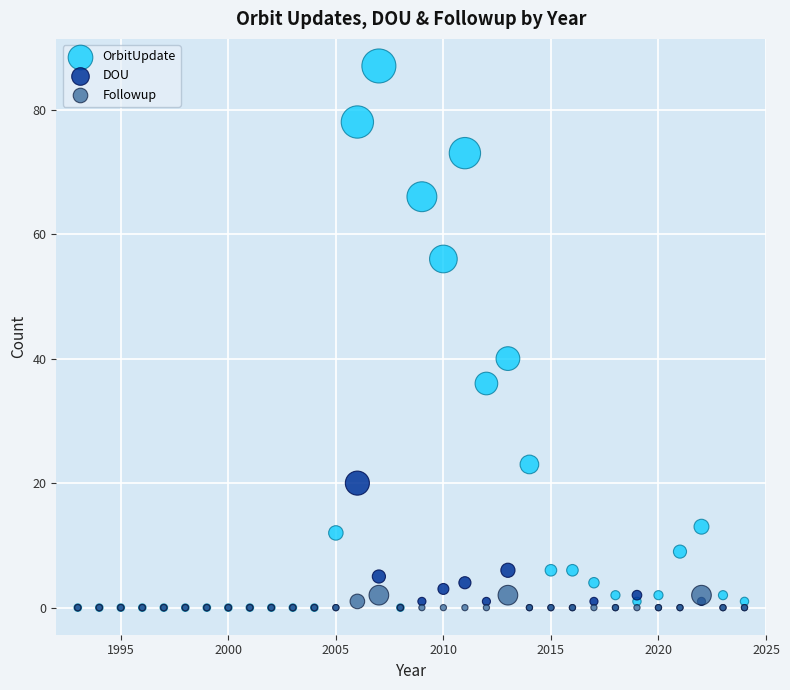

Across all series, what Y value is closest to 43?

40